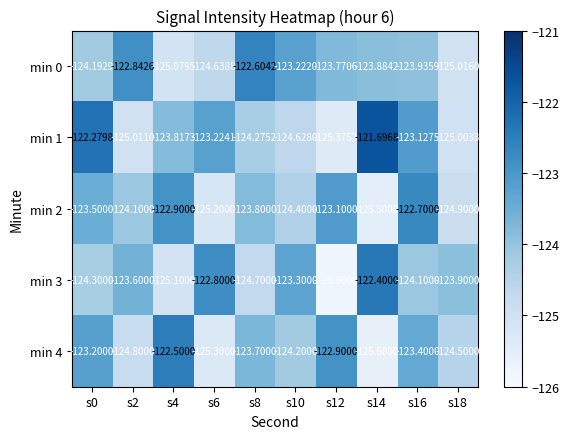

Reading left to right, extract all data points from this chart.

min 0: s0=-124.2	s2=-122.8	s4=-125.1	s6=-124.6	s8=-122.6	s10=-123.2	s12=-123.8	s14=-123.9	s16=-123.9	s18=-125.0
min 1: s0=-122.3	s2=-125.0	s4=-123.8	s6=-123.2	s8=-124.3	s10=-124.6	s12=-125.4	s14=-121.7	s16=-123.1	s18=-125.0
min 2: s0=-123.5	s2=-124.1	s4=-122.9	s6=-125.2	s8=-123.8	s10=-124.4	s12=-123.1	s14=-125.5	s16=-122.7	s18=-124.9
min 3: s0=-124.3	s2=-123.6	s4=-125.1	s6=-122.8	s8=-124.7	s10=-123.3	s12=-125.8	s14=-122.4	s16=-124.1	s18=-123.9
min 4: s0=-123.2	s2=-124.8	s4=-122.5	s6=-125.3	s8=-123.7	s10=-124.2	s12=-122.9	s14=-125.6	s16=-123.4	s18=-124.5